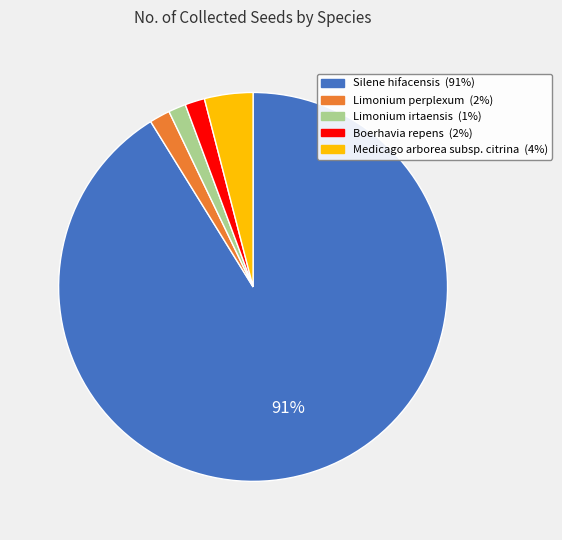

The Medicago arborea subsp. citrina slice represents 4% of the pie. True or false?

True